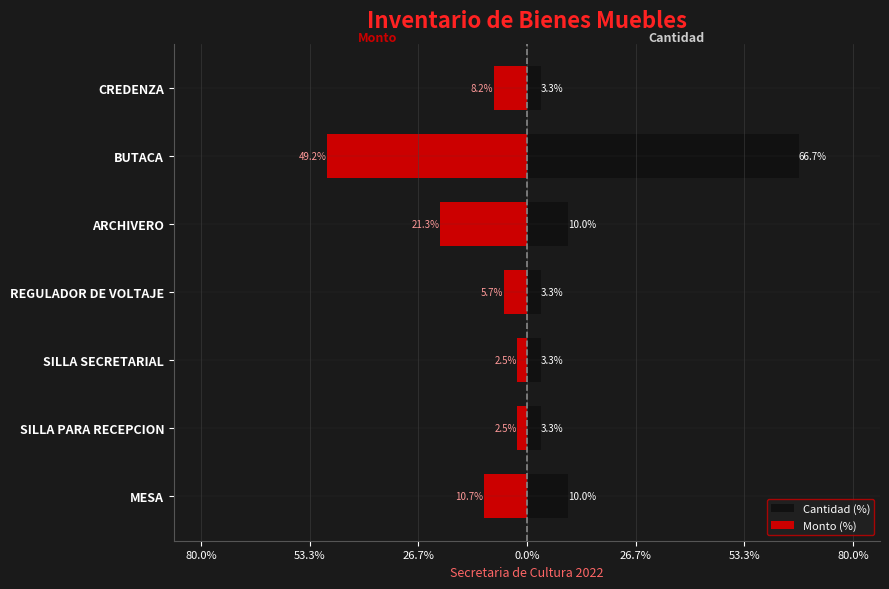

What is the average value of the Monto (%) series?

-14.3